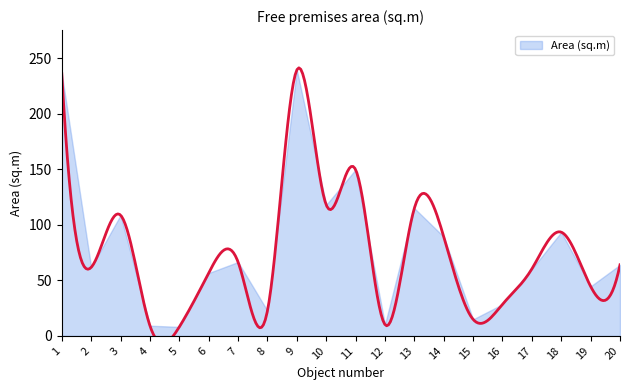

Reading right to left, what are all the values shown in this chart?

64.0	44.6	93.4	60.3	28.5	14.9	89.3	114.9	10.2	149.7	118.0	239.4	22.6	66.5	56.6	8.1	9.2	108.7	61.7	236.1